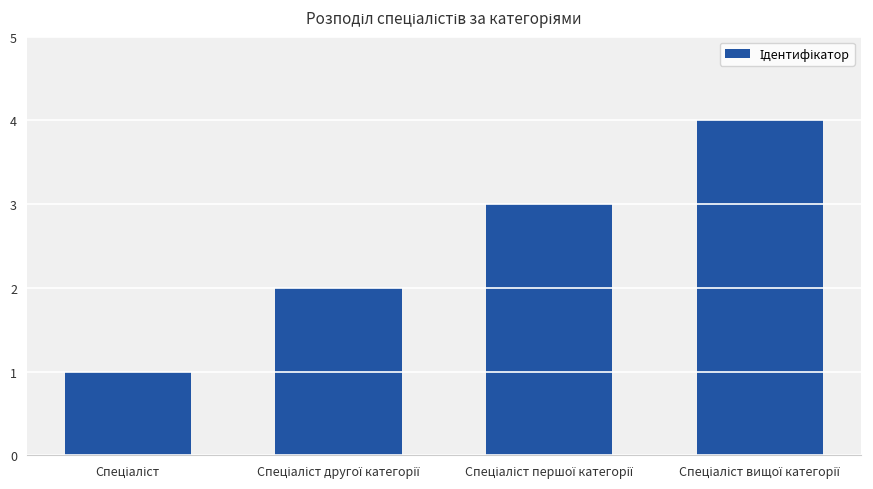

What is the greatest value displayed?

4